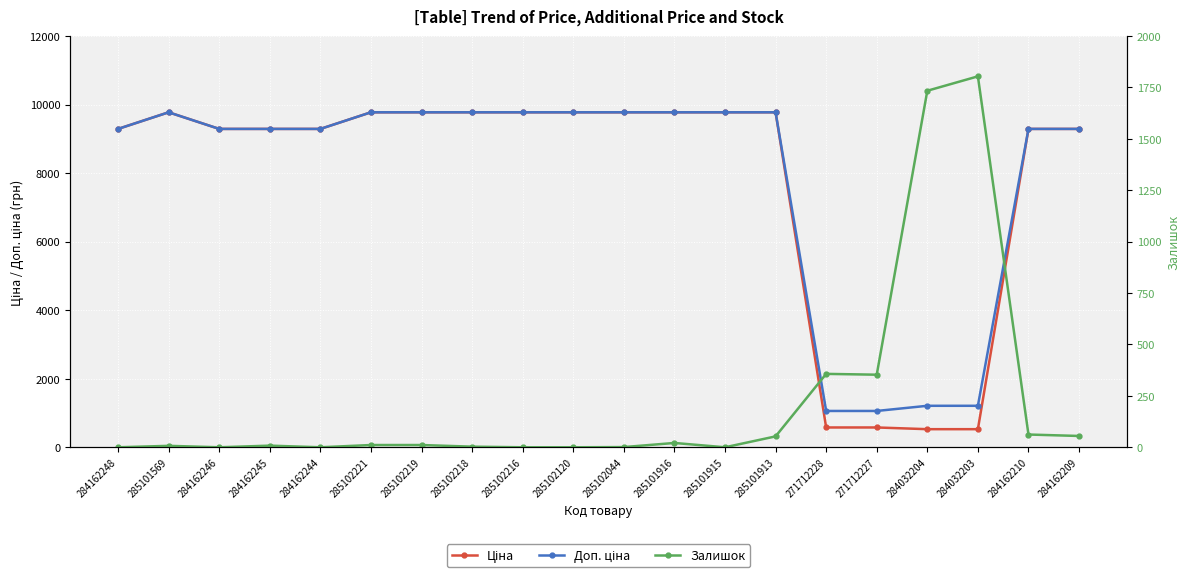

In Залишок, how many points are lower than both neighbors (excluding endpoints)?

4